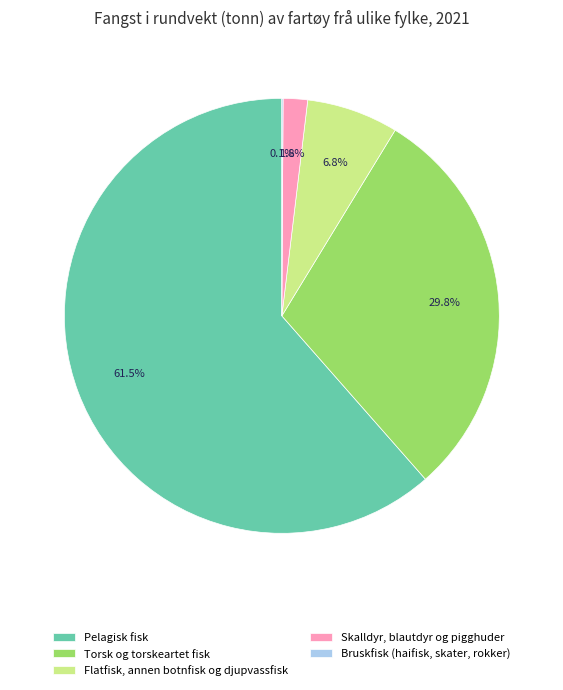

What percentage do Pelagisk fisk and Skalldyr, blautdyr og pigghuder together represent?

63.3%